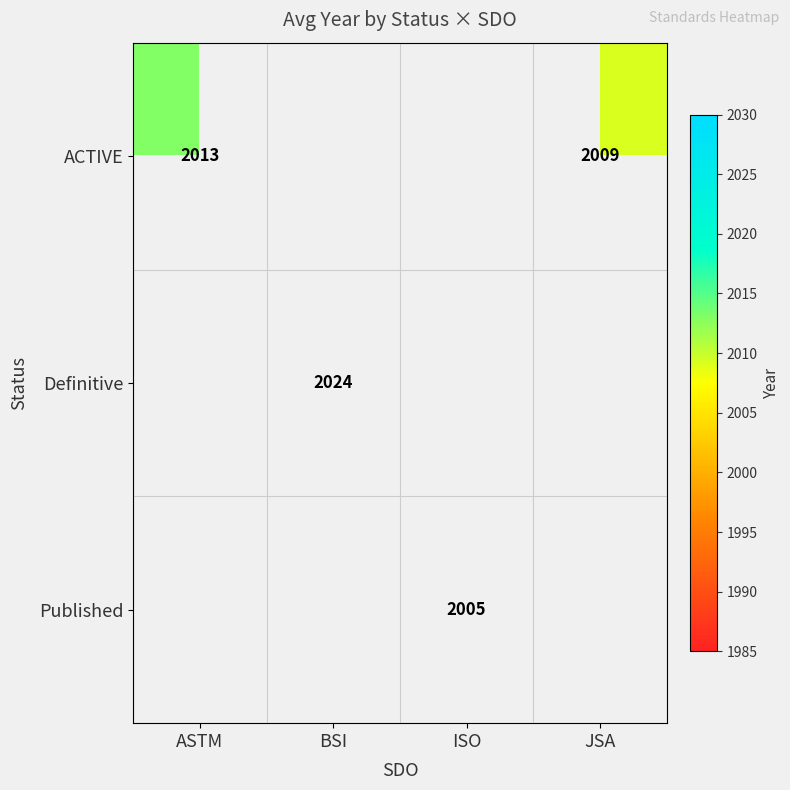

True or false: Published has a value of 2710 at ISO.

False